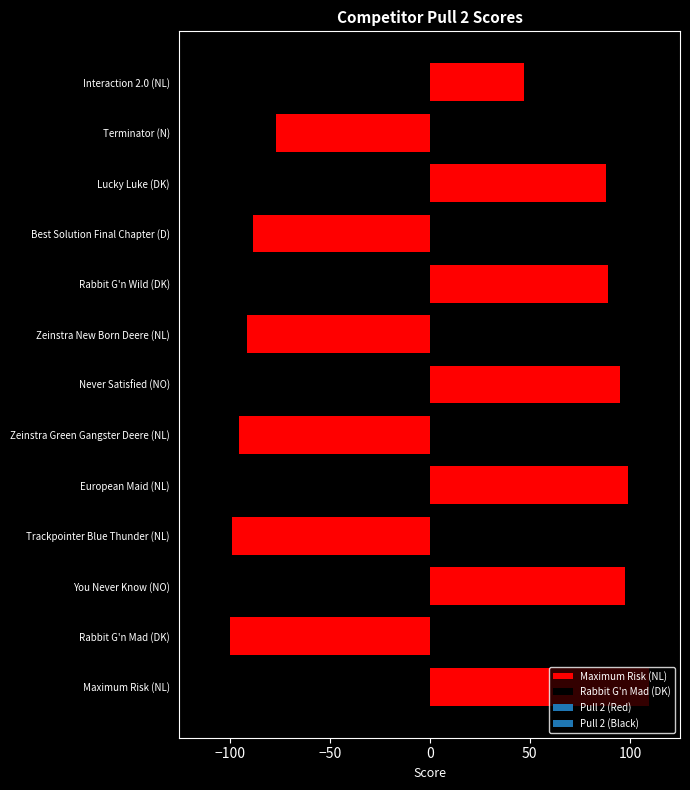

What is the change in value from European Maid (NL) to Lucky Luke (DK)?

-11.2